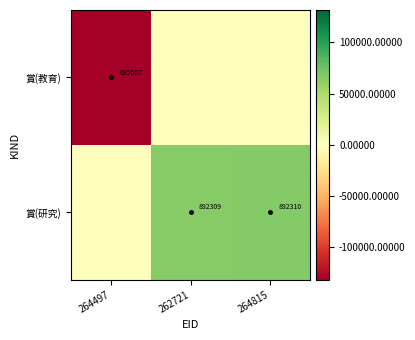

Is it true that 賞(研究) equals 1263898 at 264815?

False